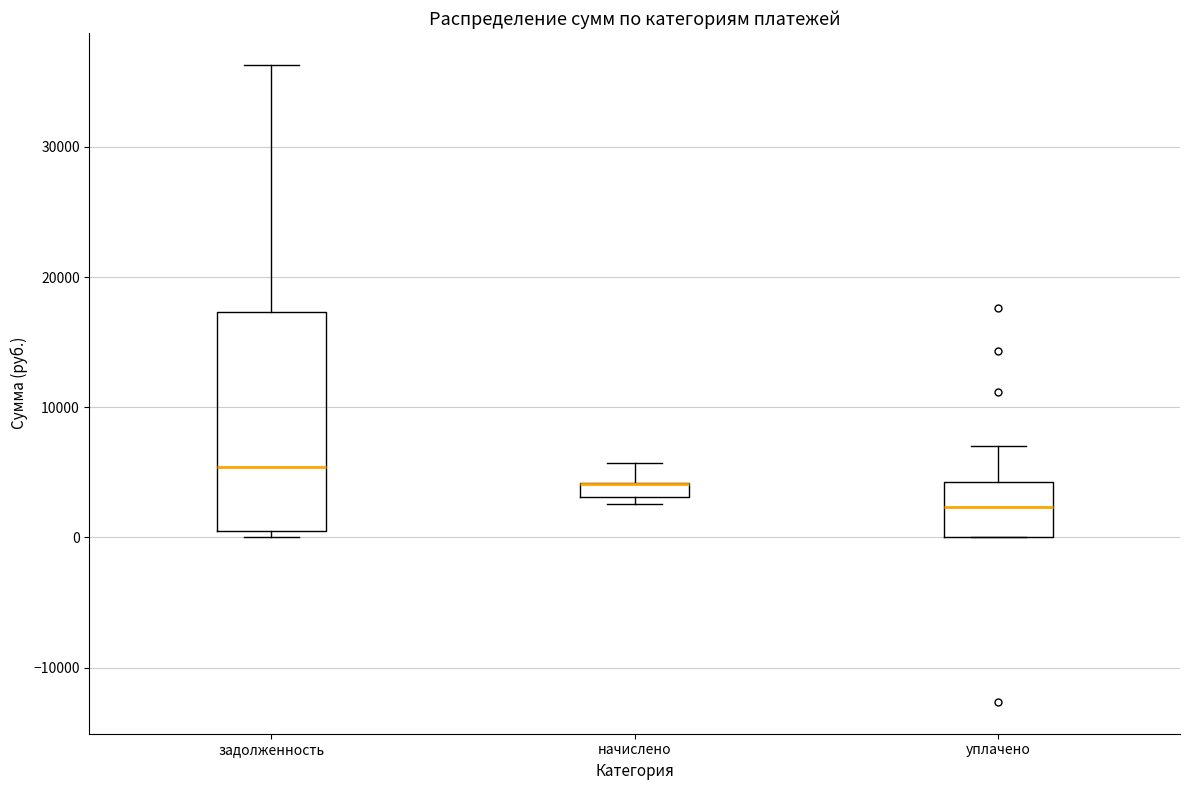

Where does the upper whisker of the box for начислено end on the y-axis? The values are not printed on the chart, so give them approximately, as read against the axis.

6000